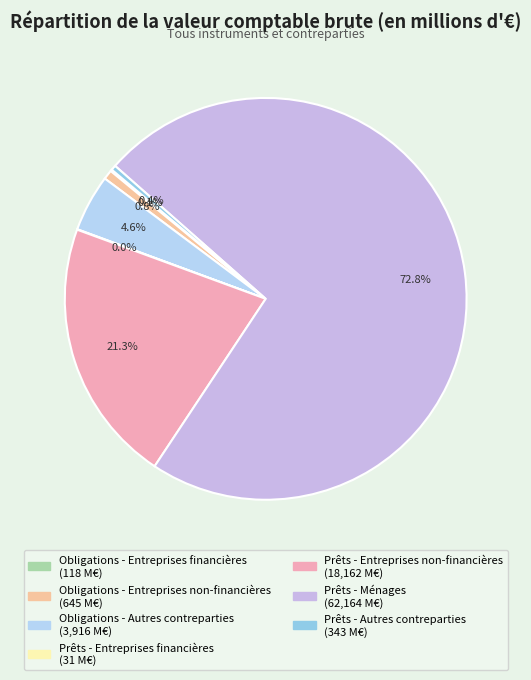

How many segments does this pie chart have?

7